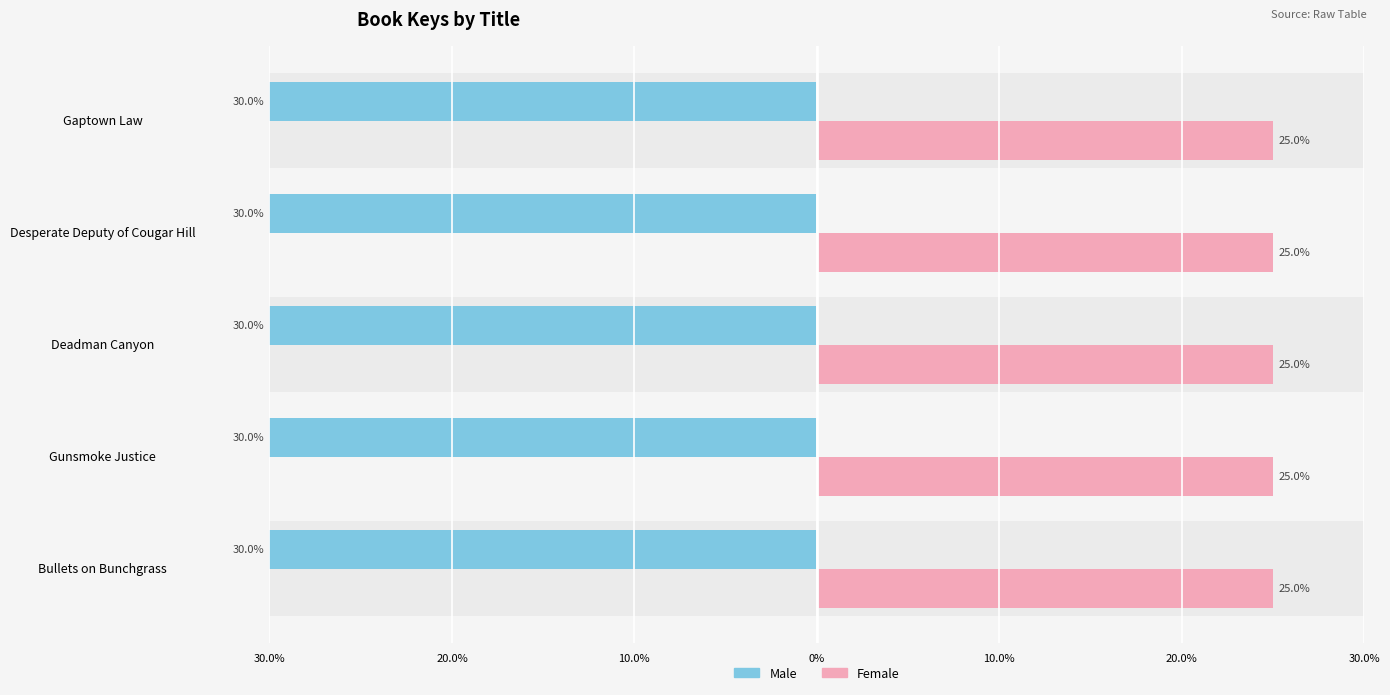

What are all the series names shown in the legend?

Male, Female